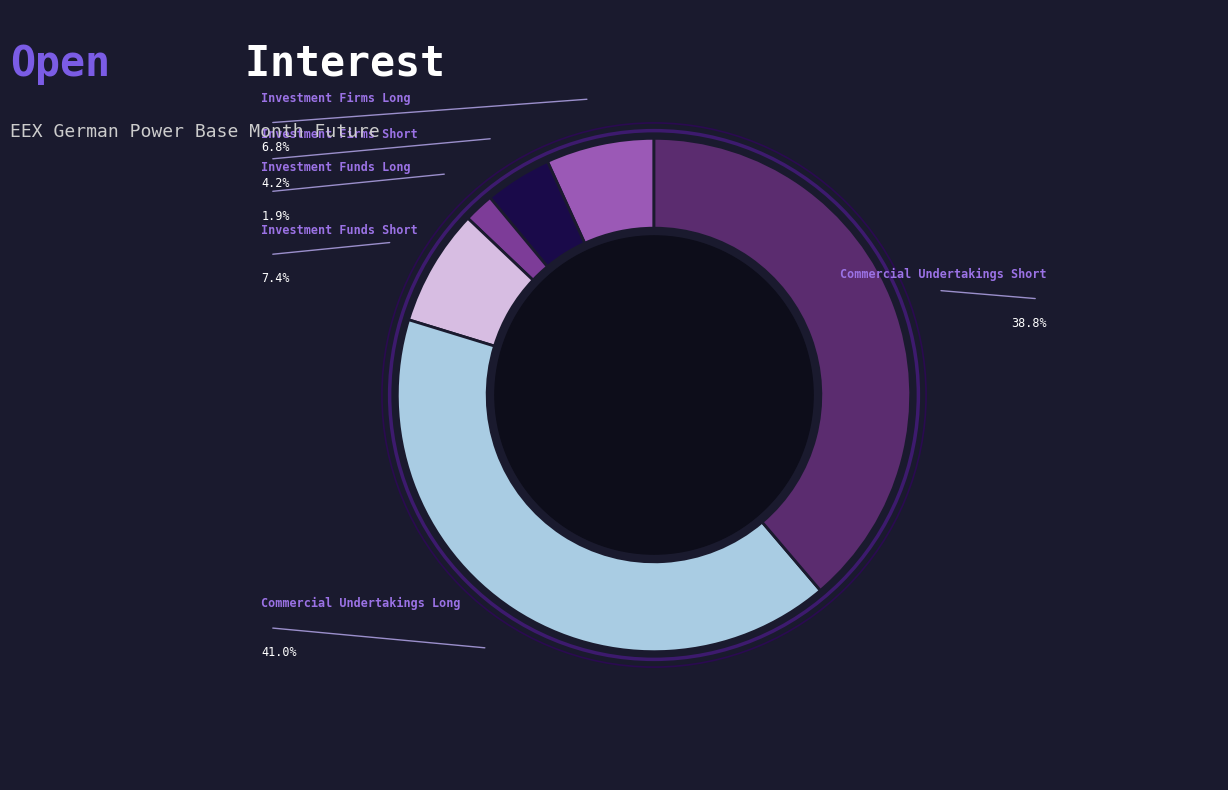

To the nearest percent, what is the difference between the Investment Funds Long and Investment Firms Short slice percentages?

2%